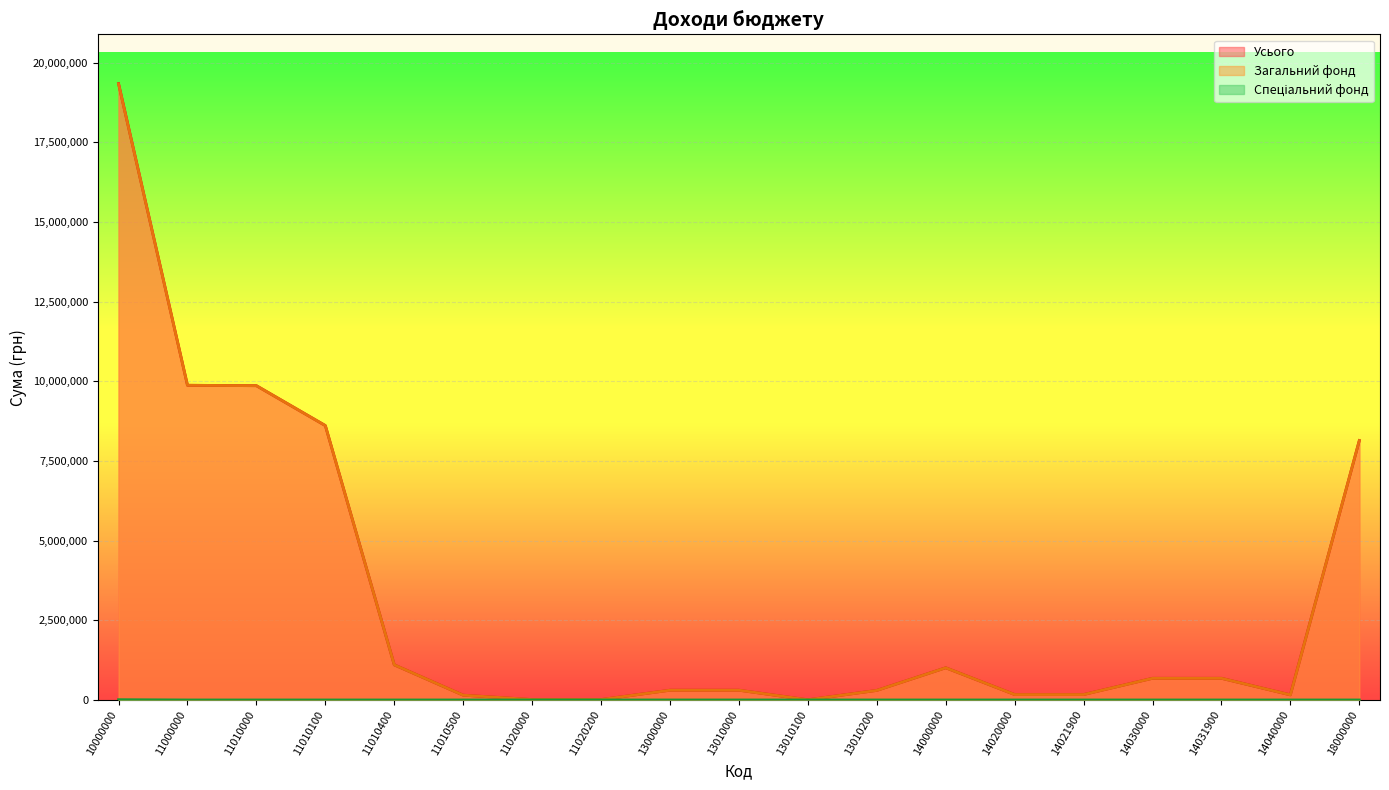

What is the difference between the Загальний фонд values at 11020200 and 13000000?

293000